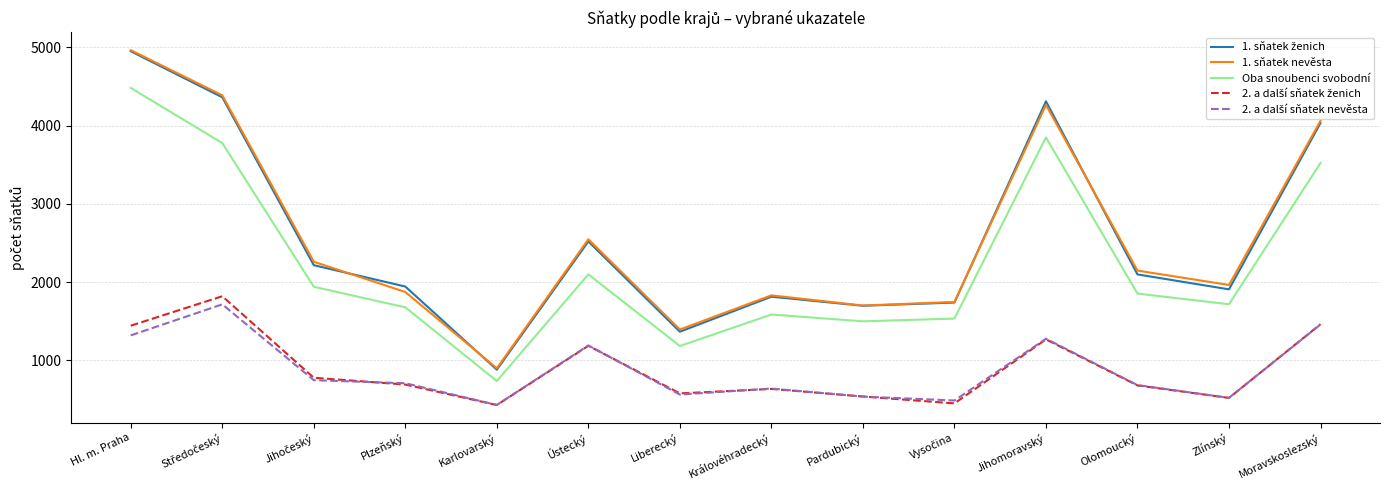

What is the spread (max minus min) of values at Olomoucký?

1469